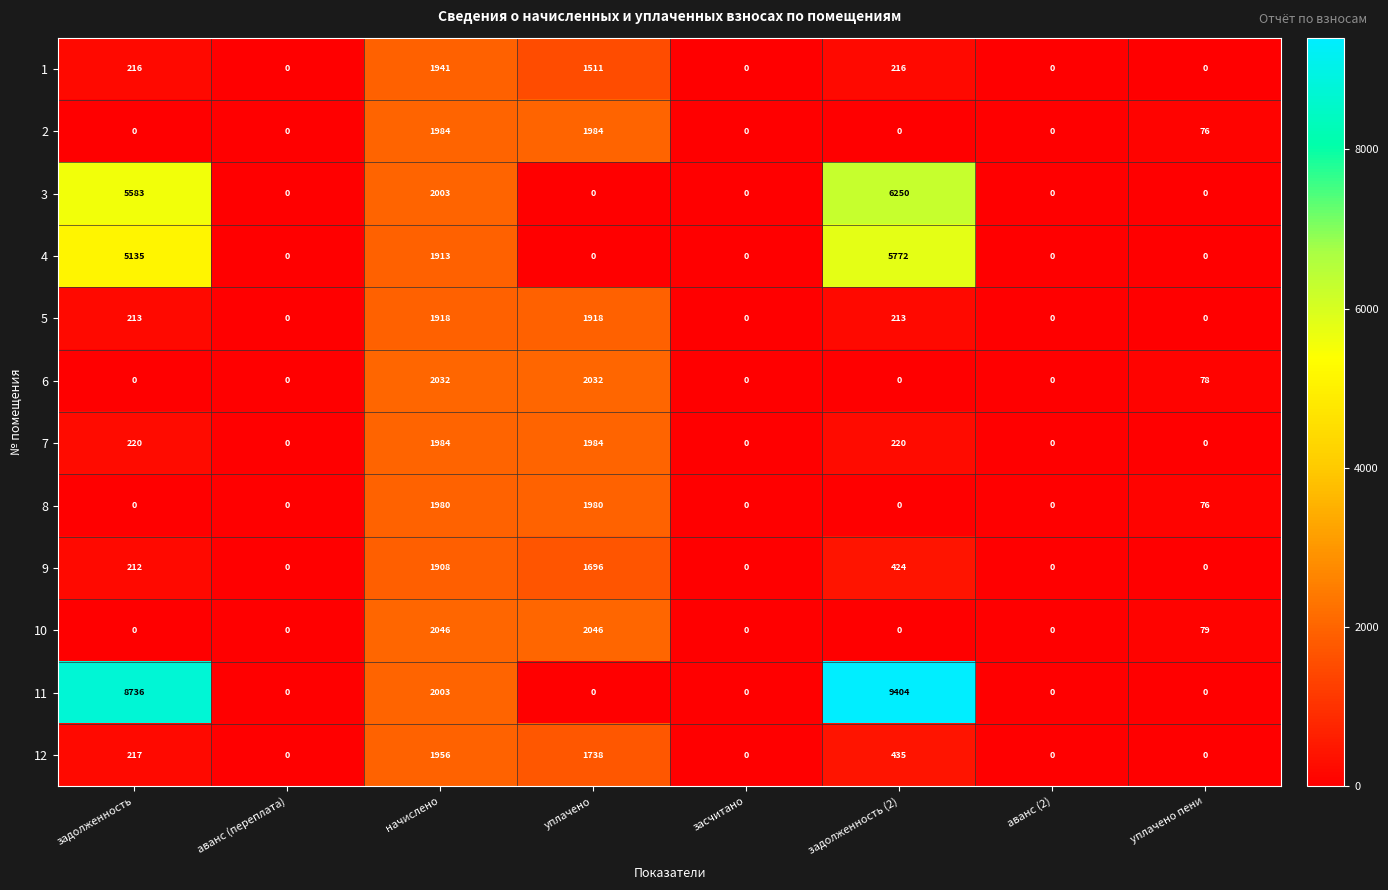

What is the difference between the second highest and minimum values in the 7 series?

1984